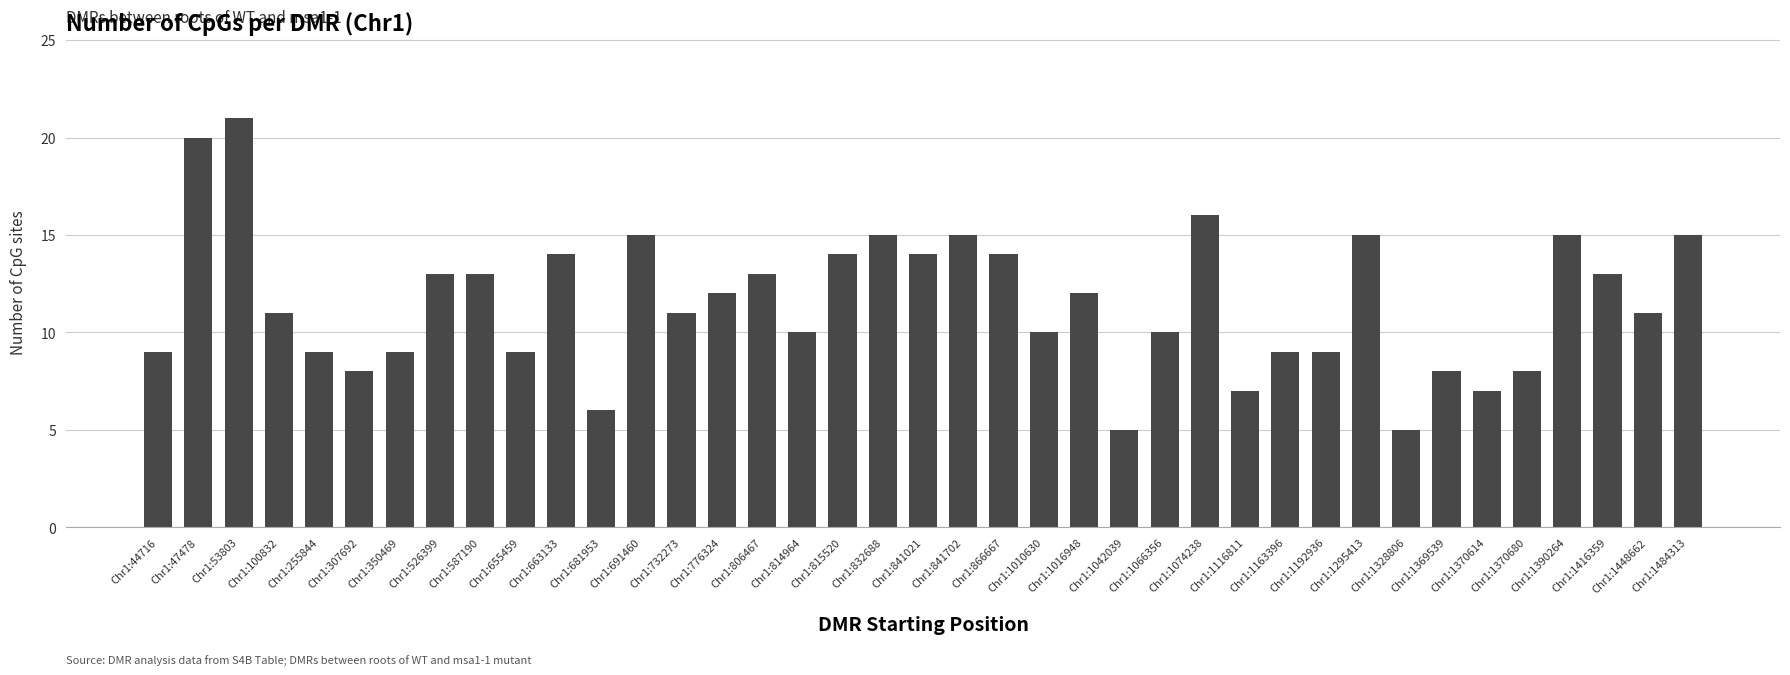

True or false: the data shows 15 at Chr1:832688.

True